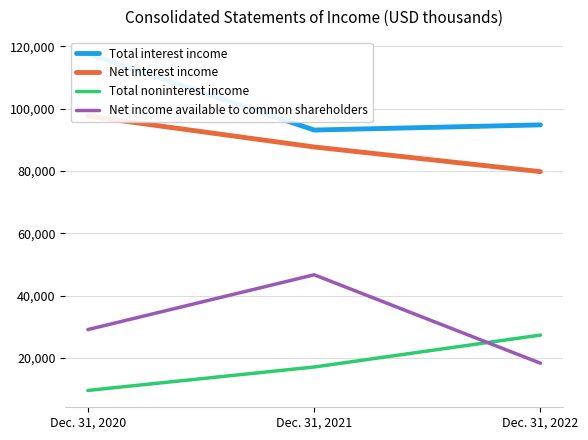

The value of Net interest income at Dec. 31, 2020 is 65068. True or false?

False